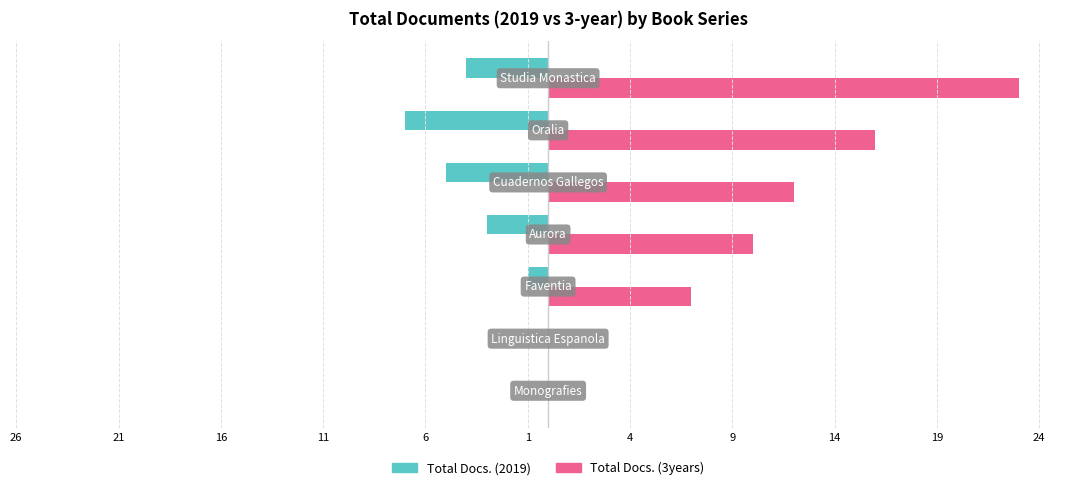

What are all the series names shown in the legend?

Total Docs. (2019), Total Docs. (3years)